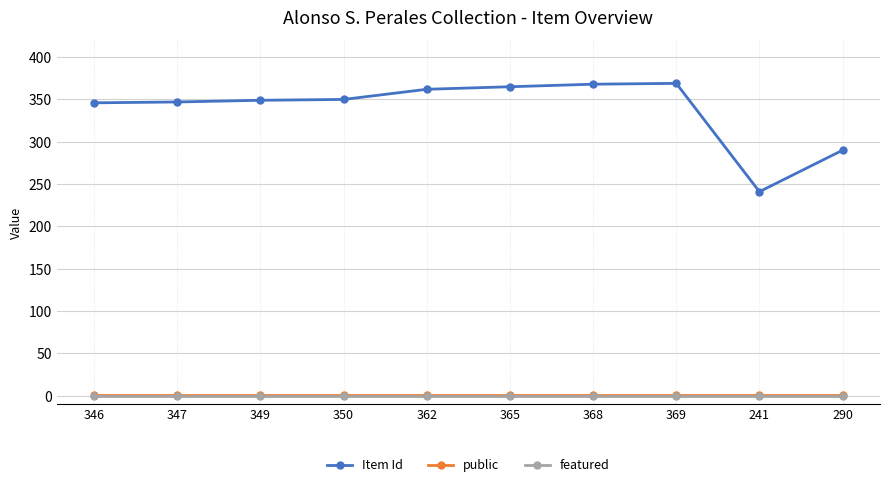

What is the total value across all series at 365?

366